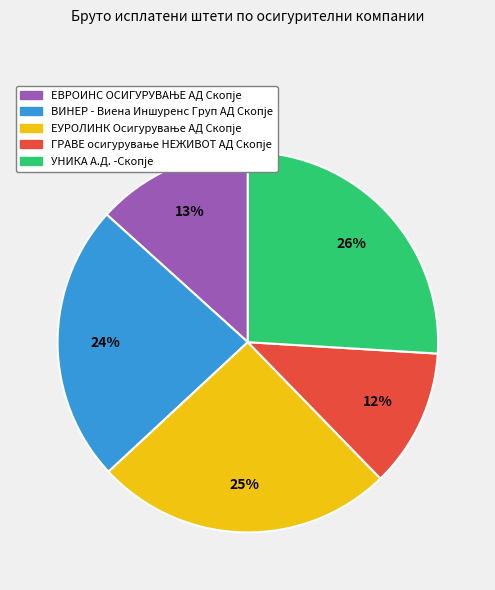

Is there any slice that represents more than half of the pie?

No